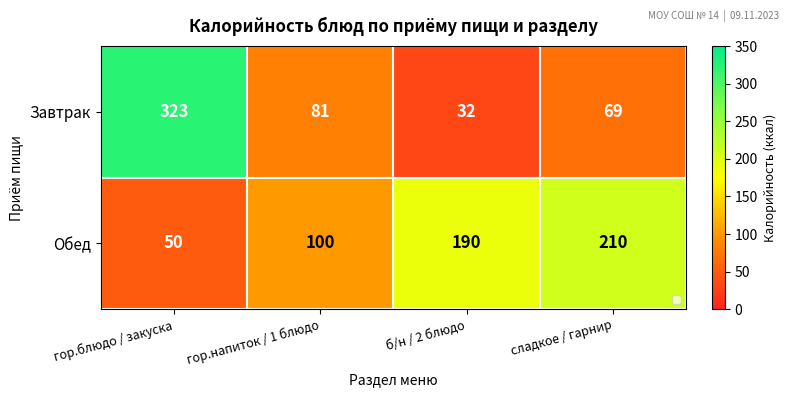

At how many categories does at least one series exceed 162?

3